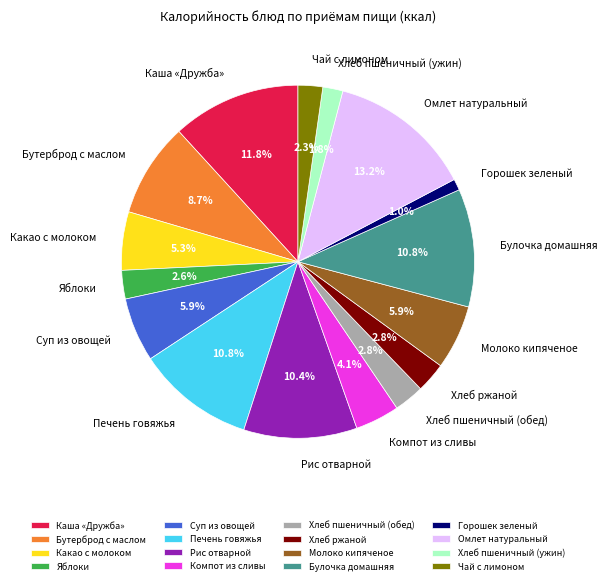

The Булочка домашняя slice represents 11% of the pie. True or false?

True